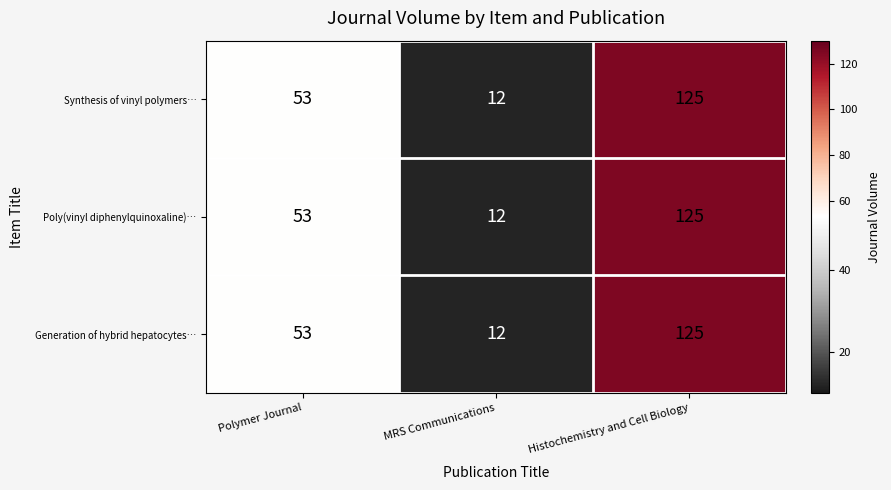

Reading right to left, extract all data points from this chart.

Synthesis of vinyl polymers…: 125	12	53
Poly(vinyl diphenylquinoxaline)…: 125	12	53
Generation of hybrid hepatocytes…: 125	12	53